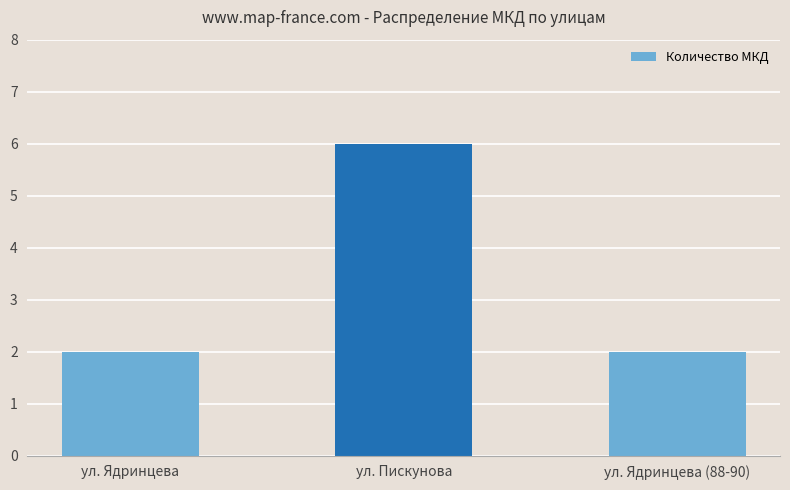

The chart shows a value of 2 at ул. Ядринцева (88-90). True or false?

True